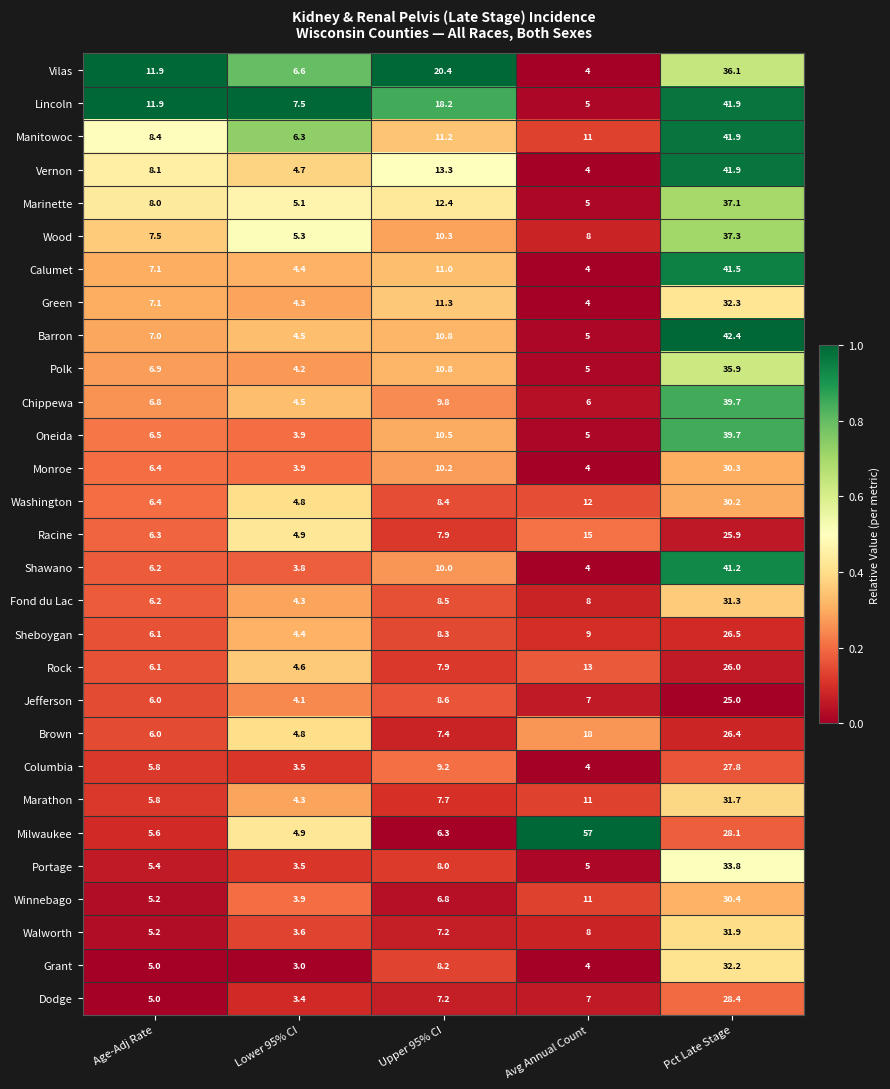

The Calumet series shows 6.9 at Avg Annual Count. True or false?

False